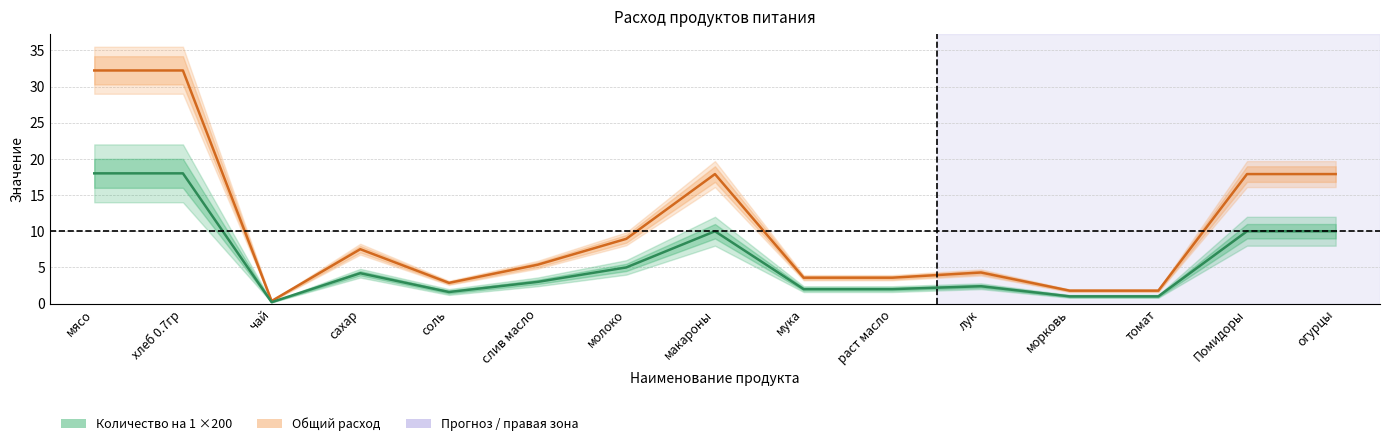

Does the chart have visible grid lines?

Yes